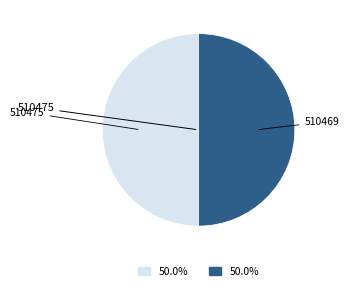

How many slices are in this pie chart?

2